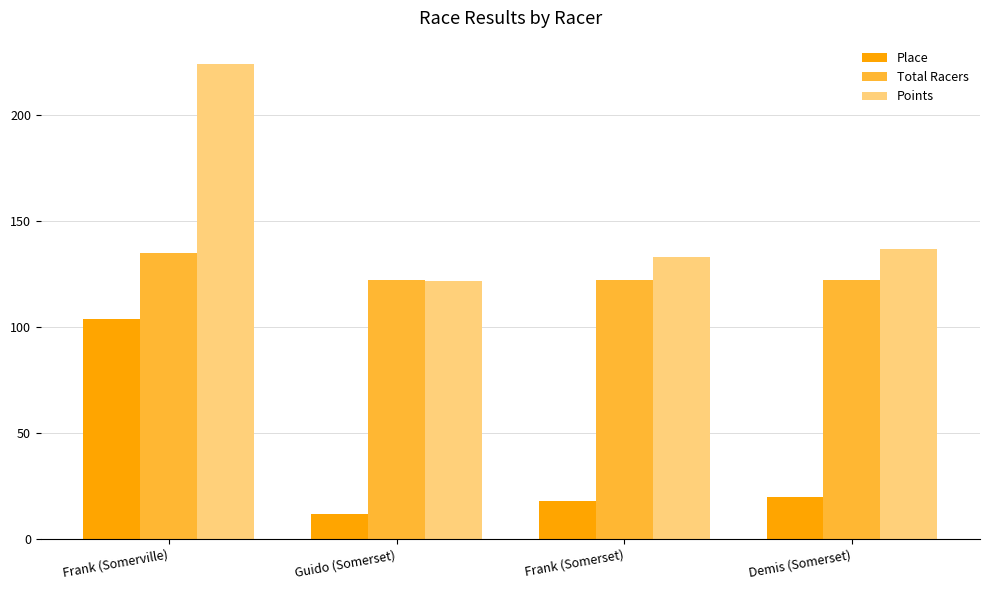

Rank the categories by Place value from highest to lowest.

Frank (Somerville), Demis (Somerset), Frank (Somerset), Guido (Somerset)